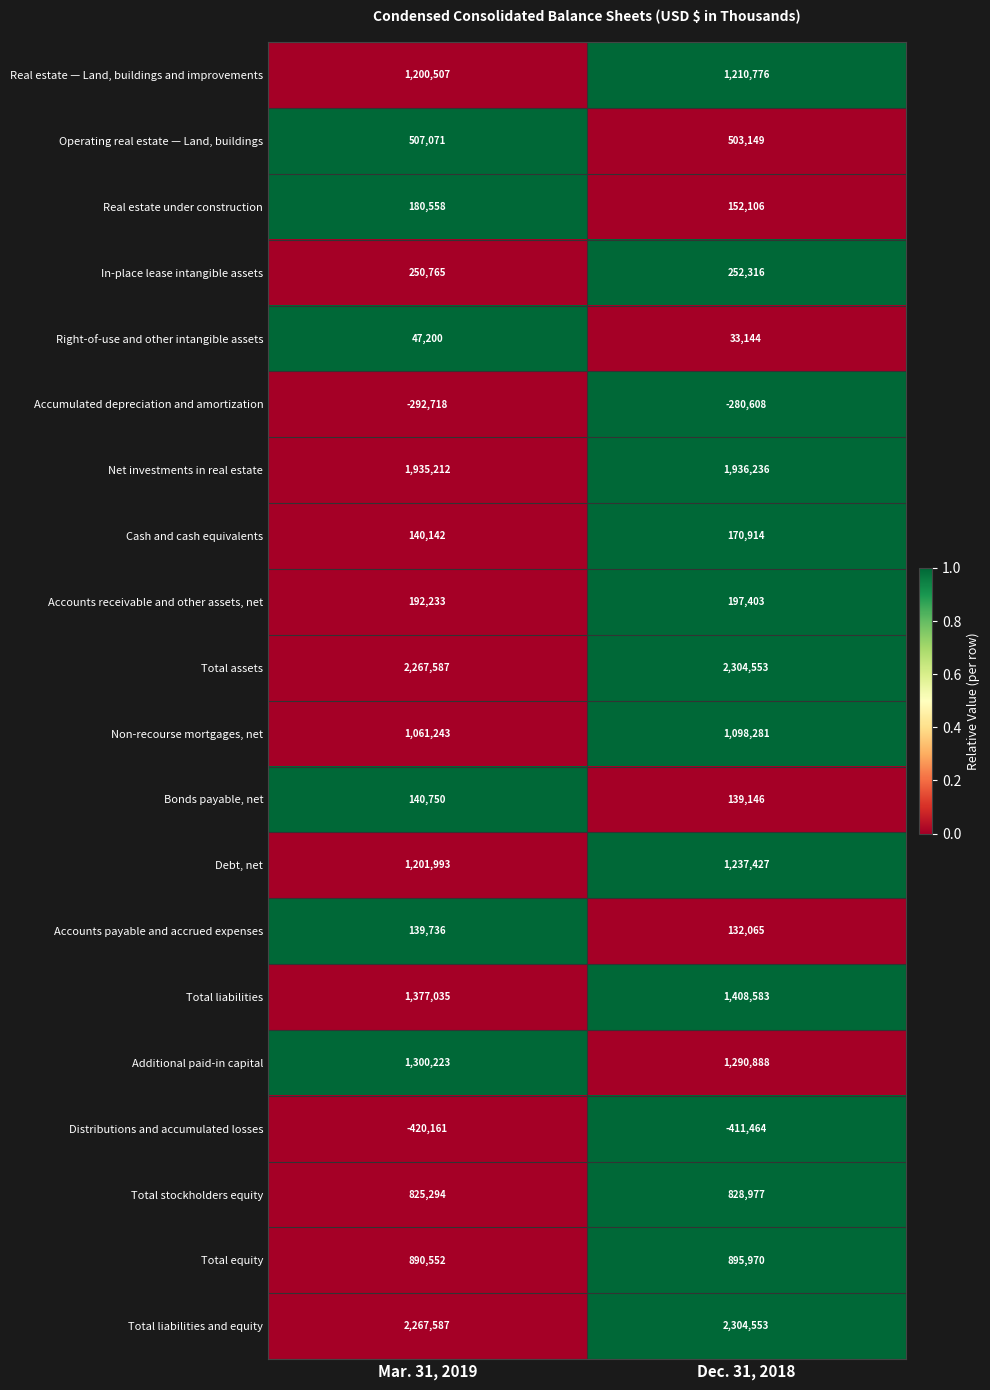

What is the sum of the Additional paid-in capital values at Mar. 31, 2019 and Dec. 31, 2018?

2591111